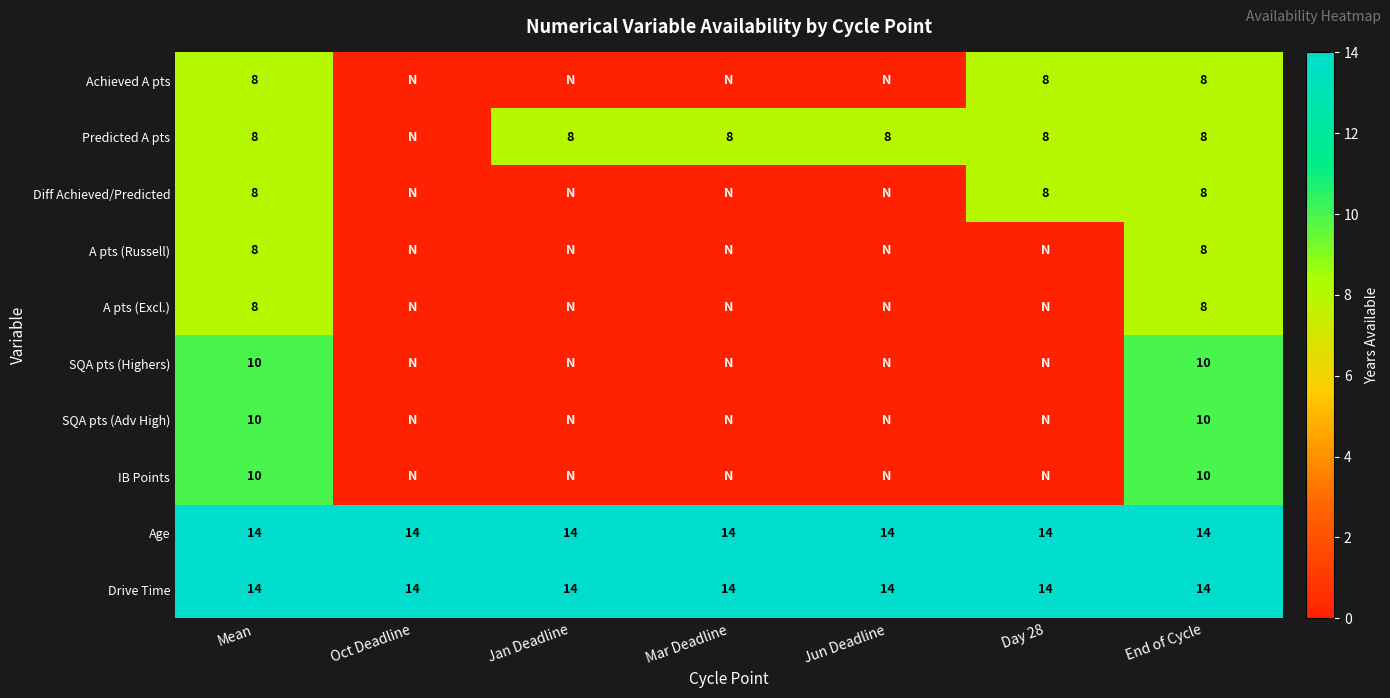

What is the total value across all series at Mean?

98